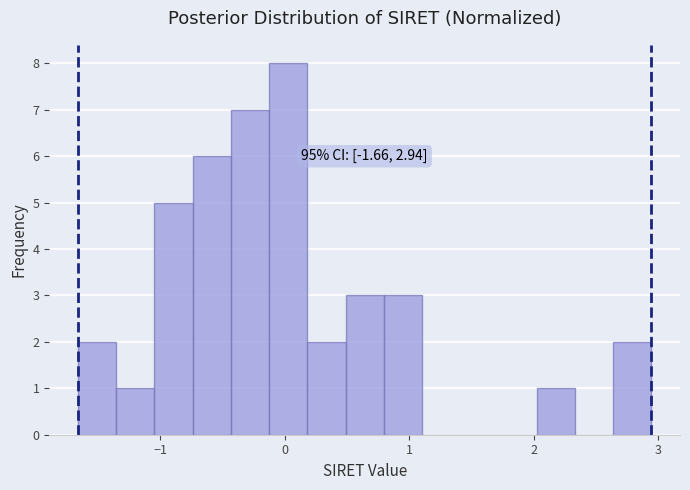

Around what value on the x-axis is the tallest bar? Give the approximate position of its centre, as read against the axis.

0.0